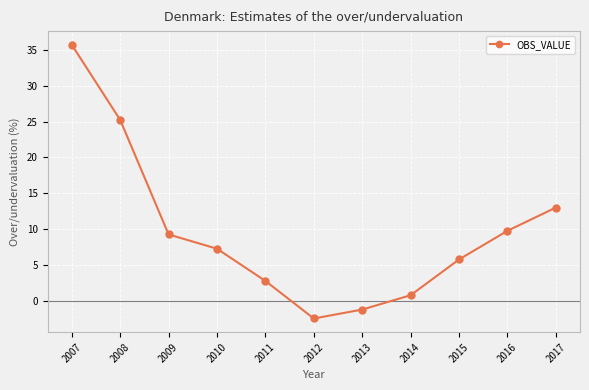

Rank the categories by value from highest to lowest.

2007, 2008, 2017, 2016, 2009, 2010, 2015, 2011, 2014, 2013, 2012